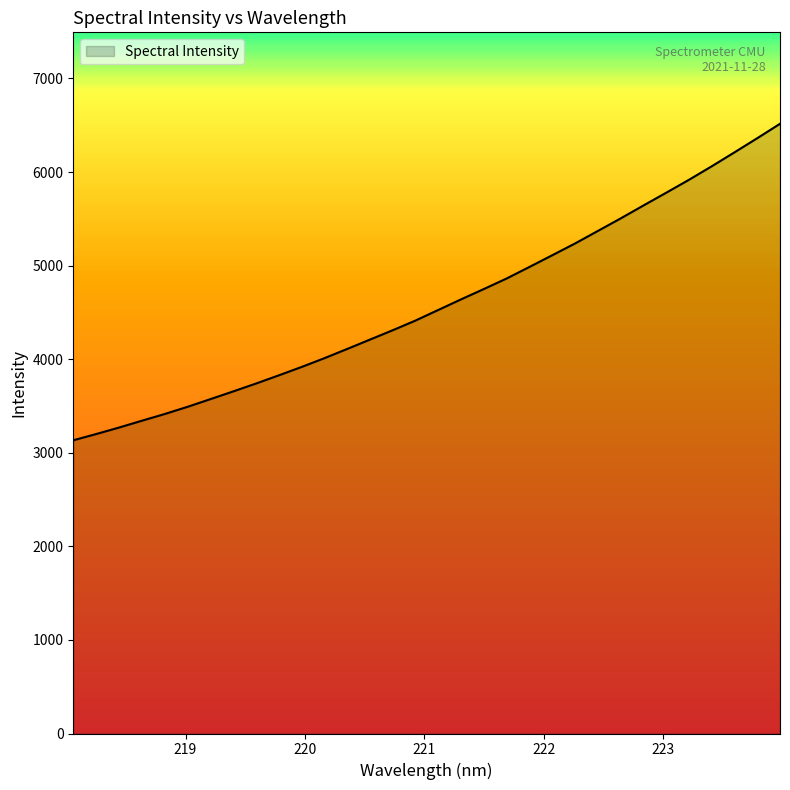

What is the greatest value displayed?

6515.3